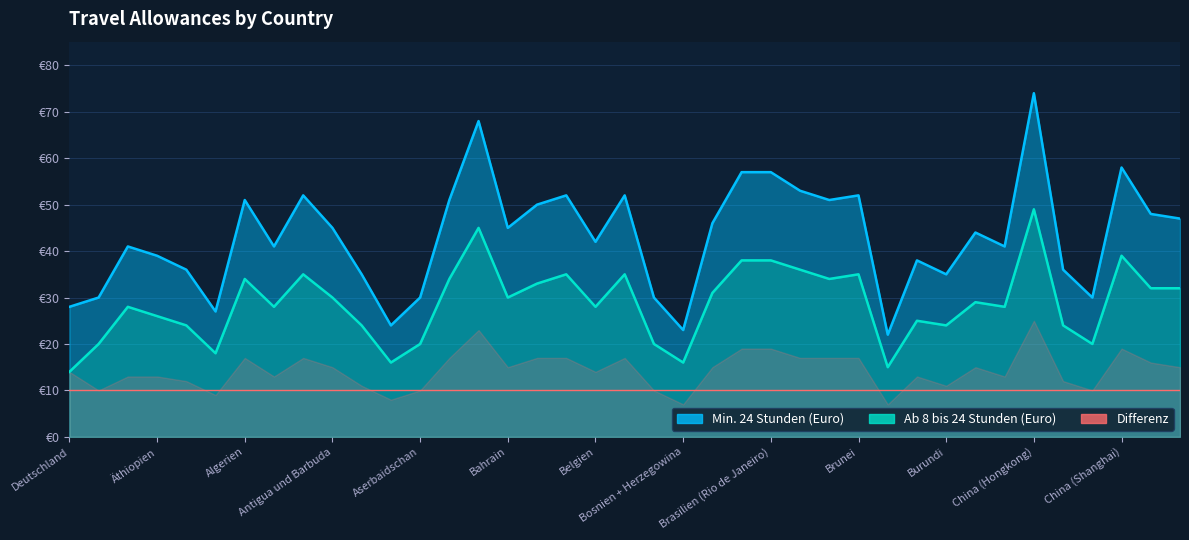

What is the difference between the second highest and second lowest values in the Ab 8 bis 24 Stunden (Euro) series?

30